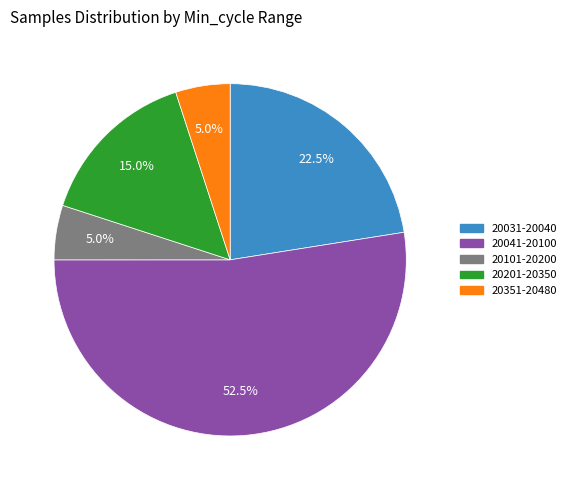

How many segments does this pie chart have?

5